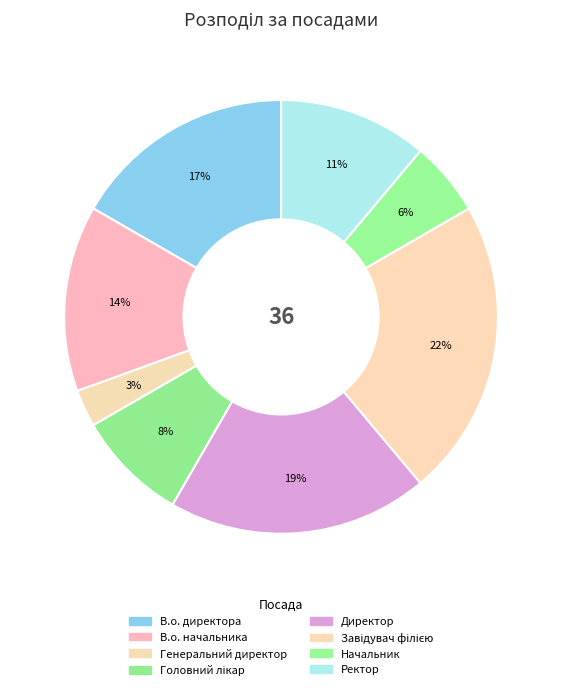

Does any single category account for the majority?

No